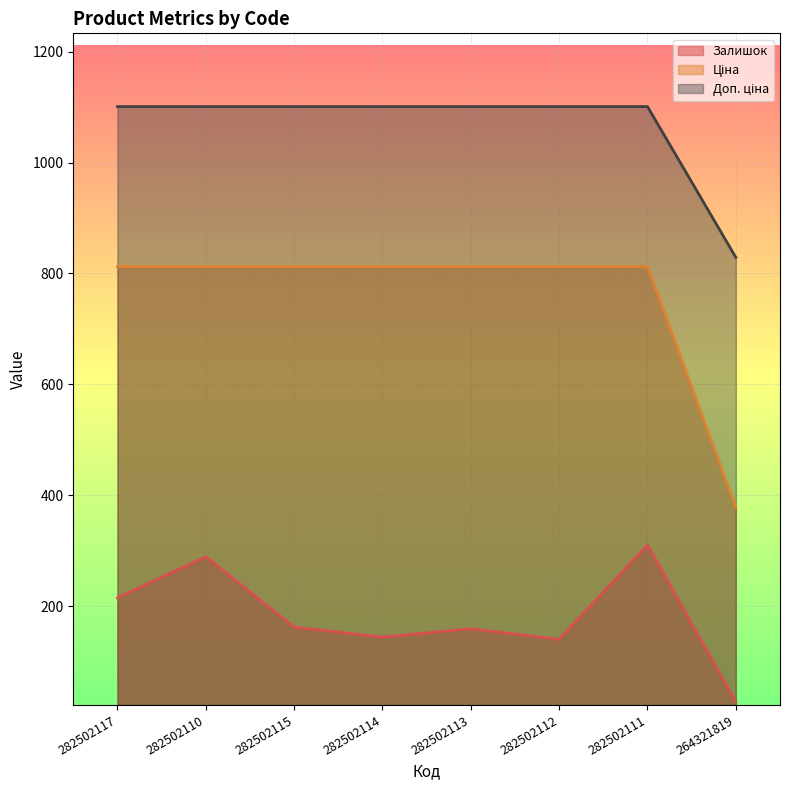

How many lines are shown in the chart?

3